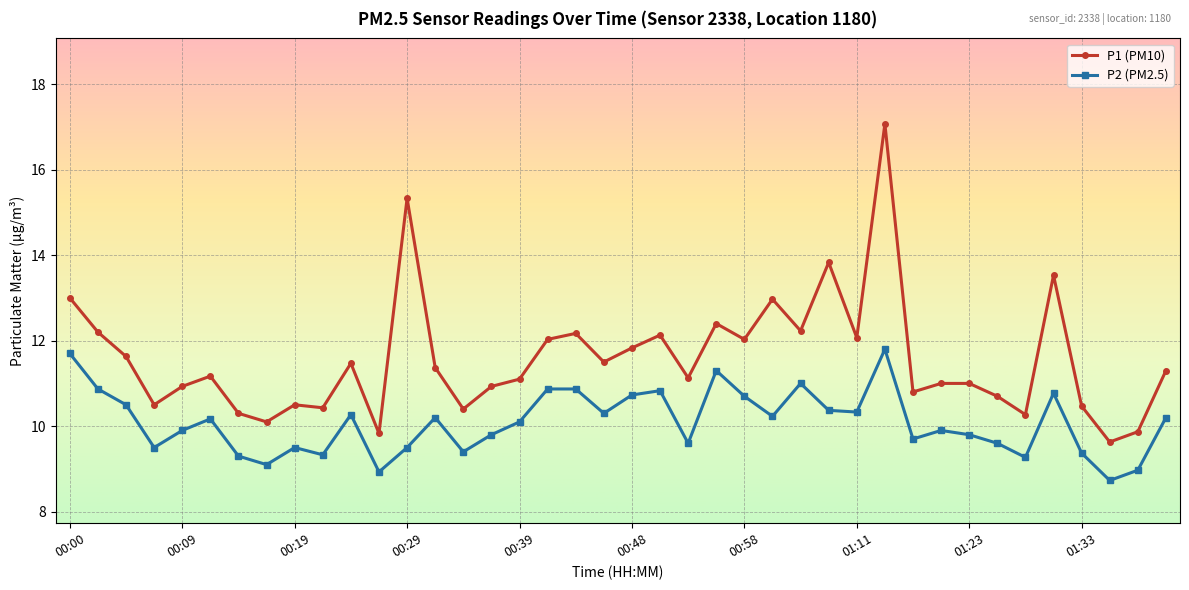

What is the average value of the P1 (PM10) series?

11.6